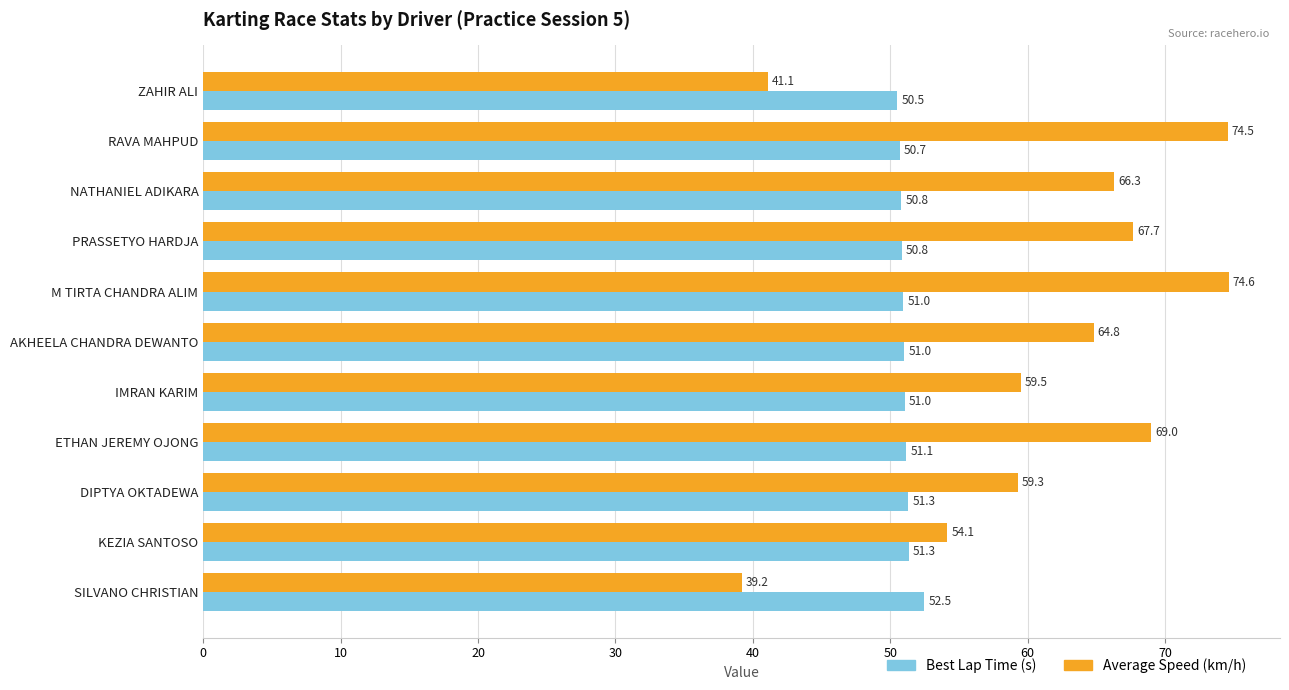

Is it true that Best Lap Time (s) equals 51.3 at KEZIA SANTOSO?

True